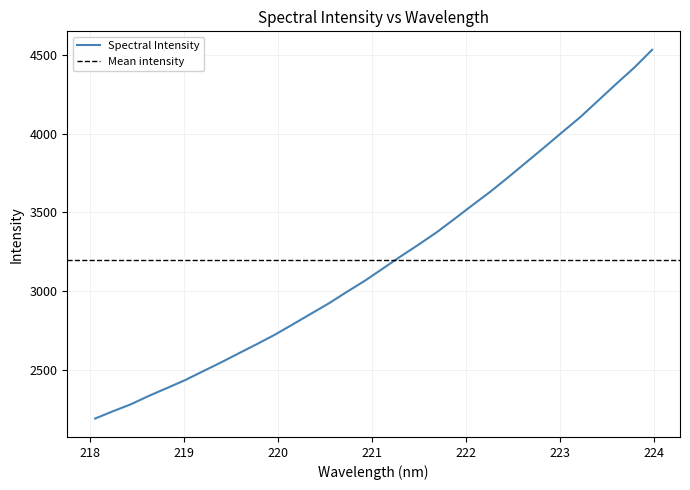

What is the maximum value for Spectral Intensity?

4531.8